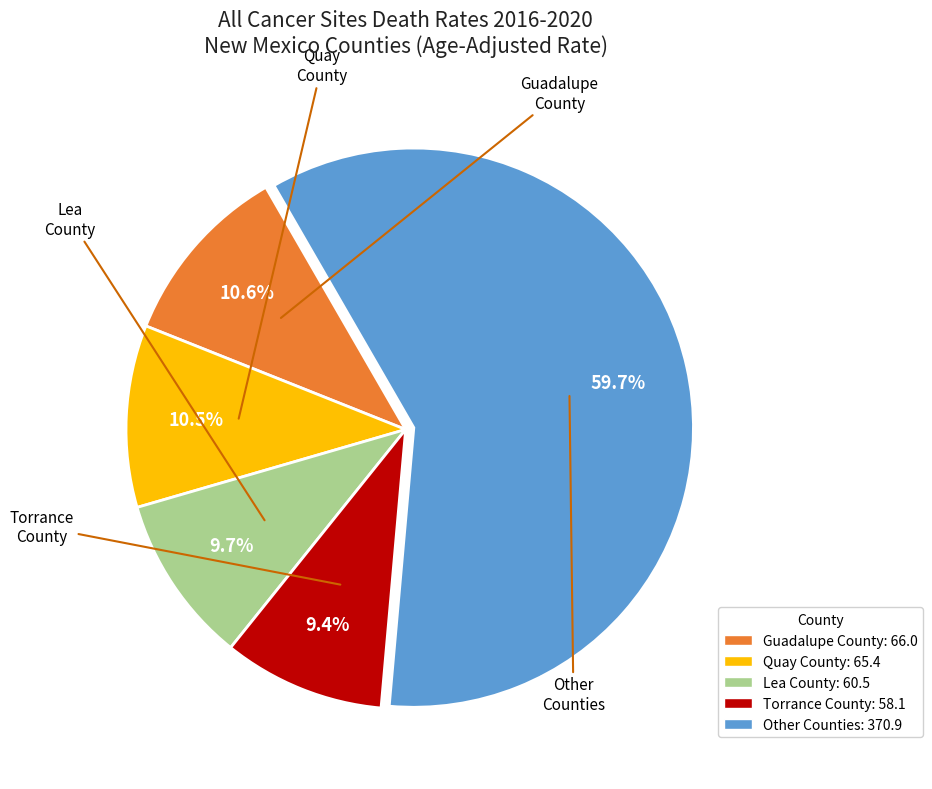

To the nearest percent, what percentage of the pie is Quay County?

11%